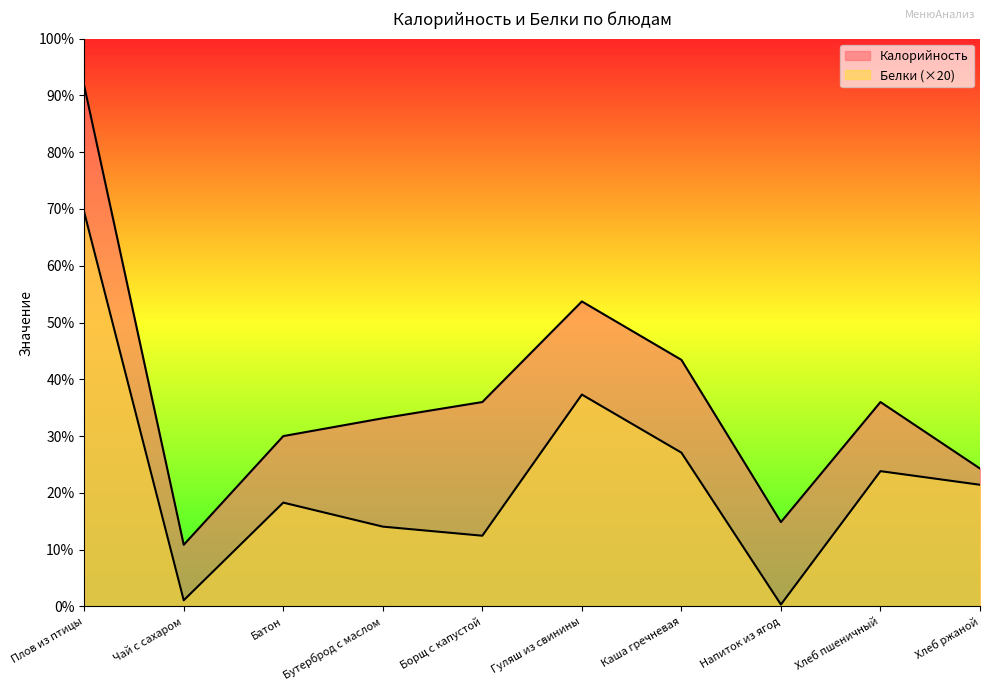

The Калорийность series shows 28.4 at Напиток из ягод. True or false?

False